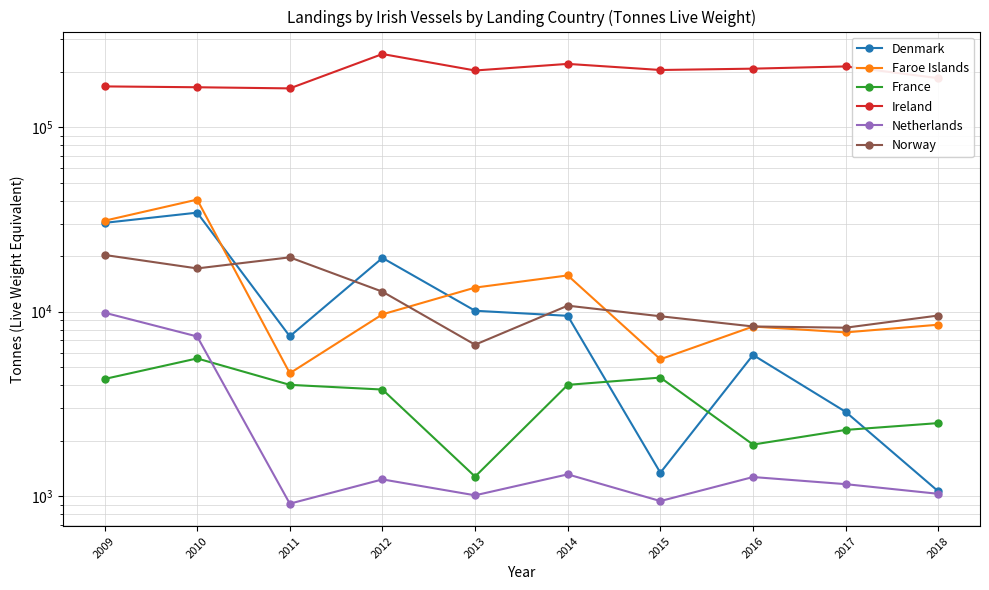

What is the difference between the second highest and second lowest values in the France series?

2488